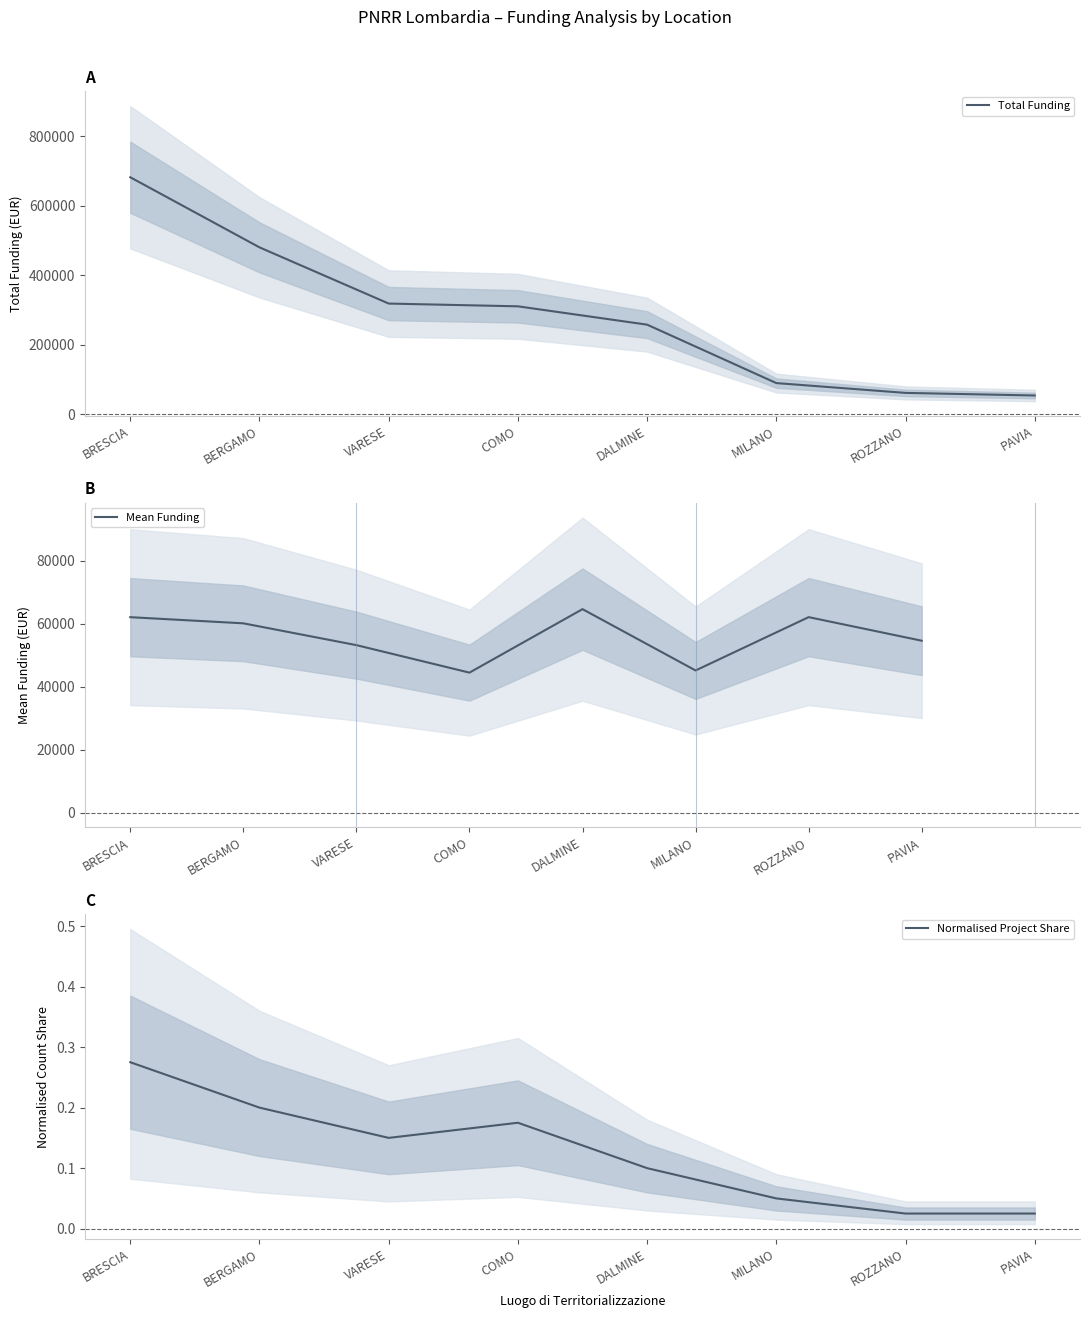

What is the label of the 7th point from the right?

BERGAMO